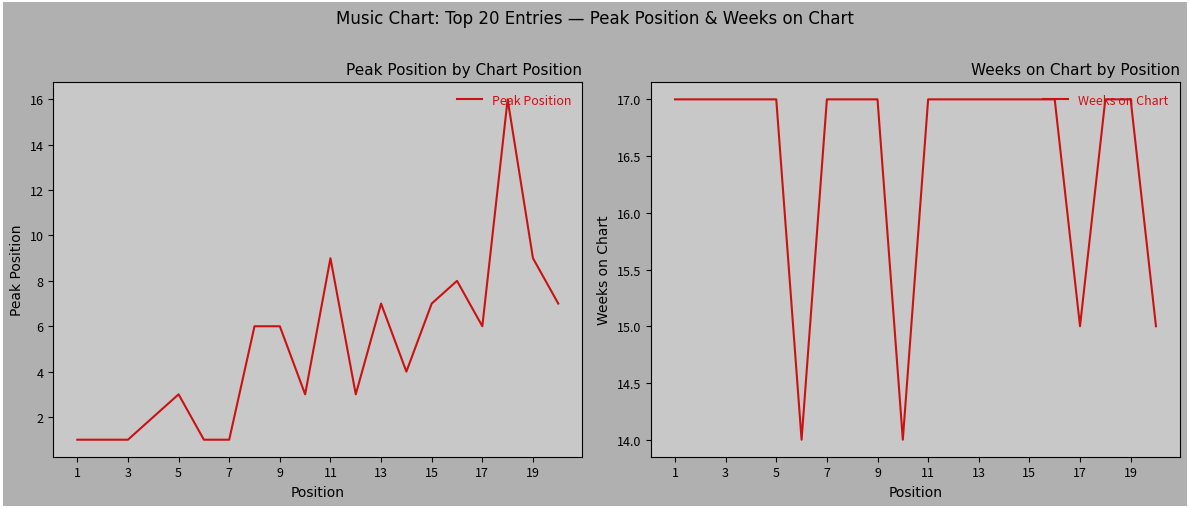

The Peak Position series shows 9 at 19. True or false?

True